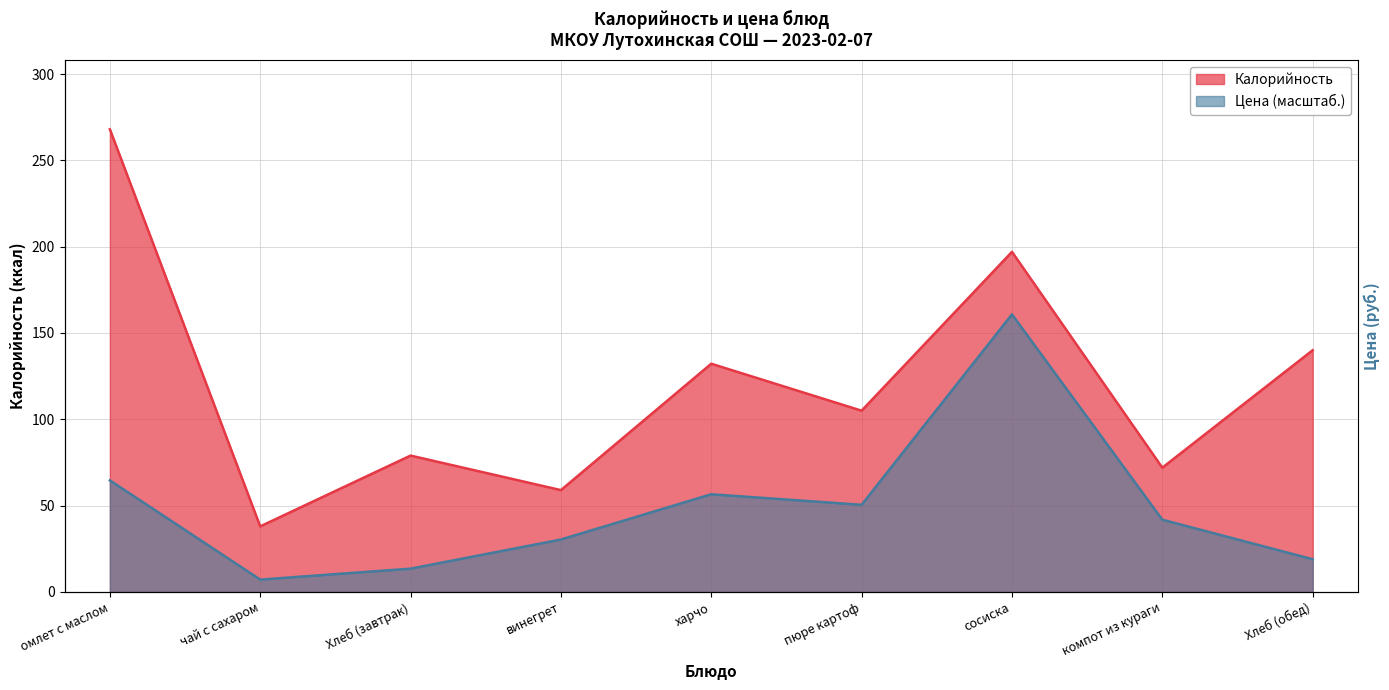

What position from the left is Хлеб (обед)?

9